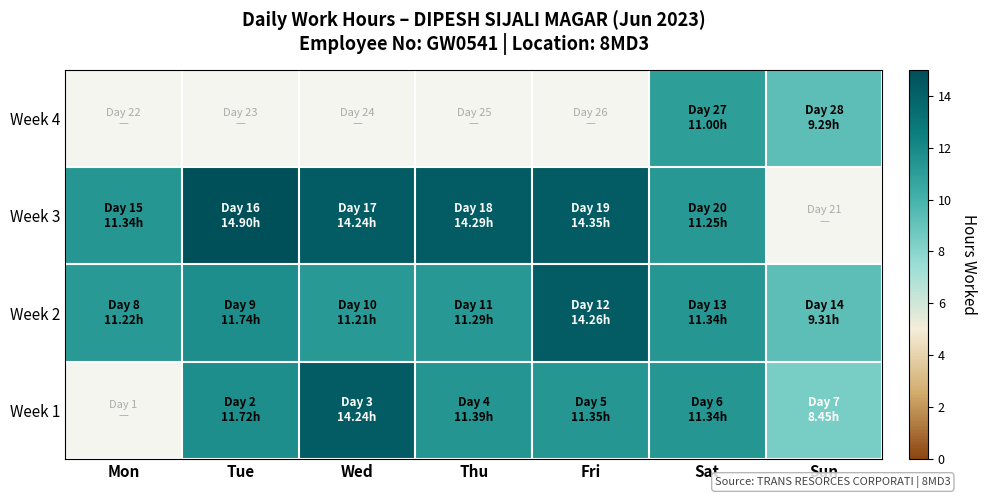

What is the difference between the highest and lowest values at Fri?

3.0